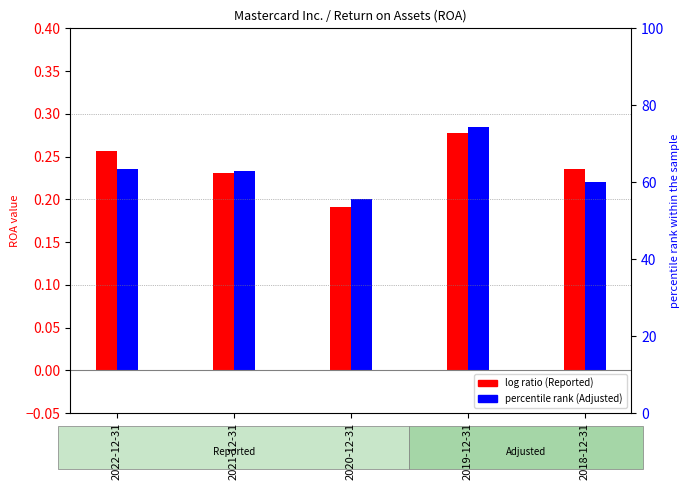

At which category does the chart reach its minimum across all series?

2020-12-31